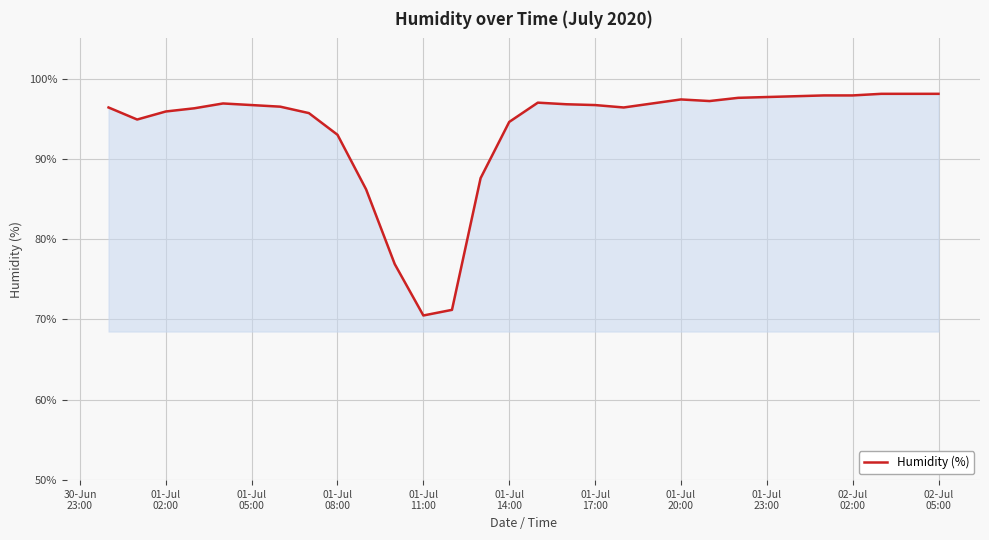

What is the smallest value displayed?

70.5